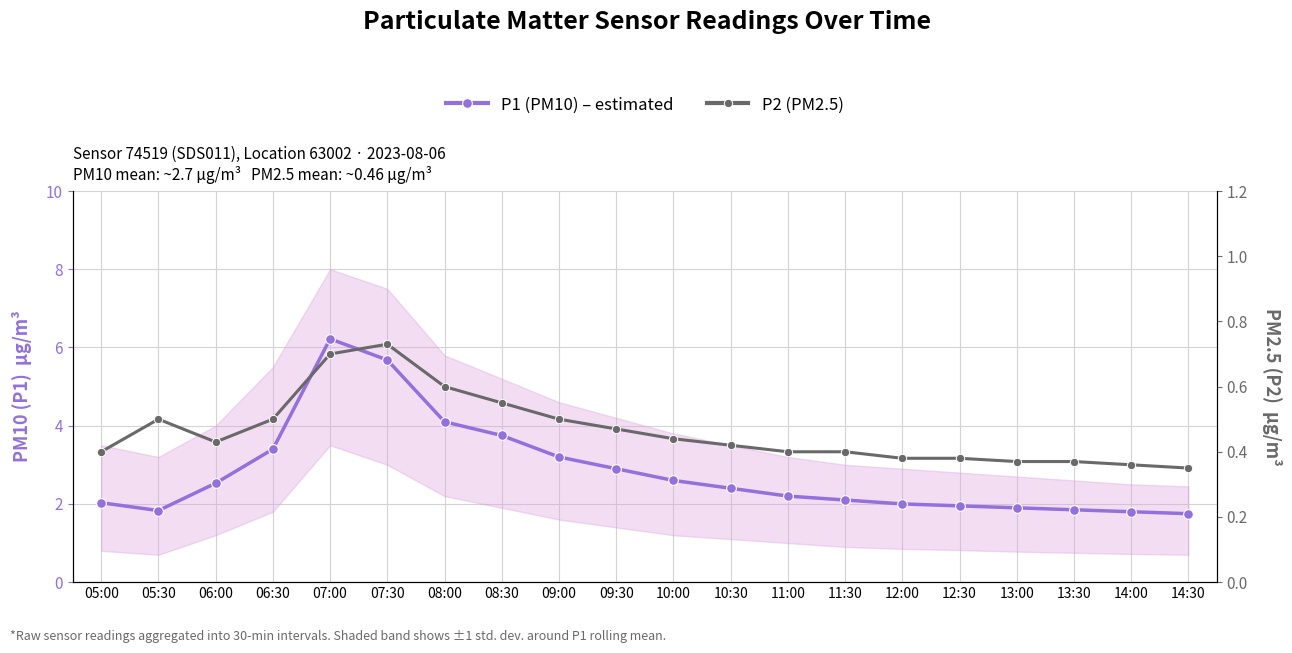

How many interior local peaks does the P1 (PM10) – estimated series have?

1